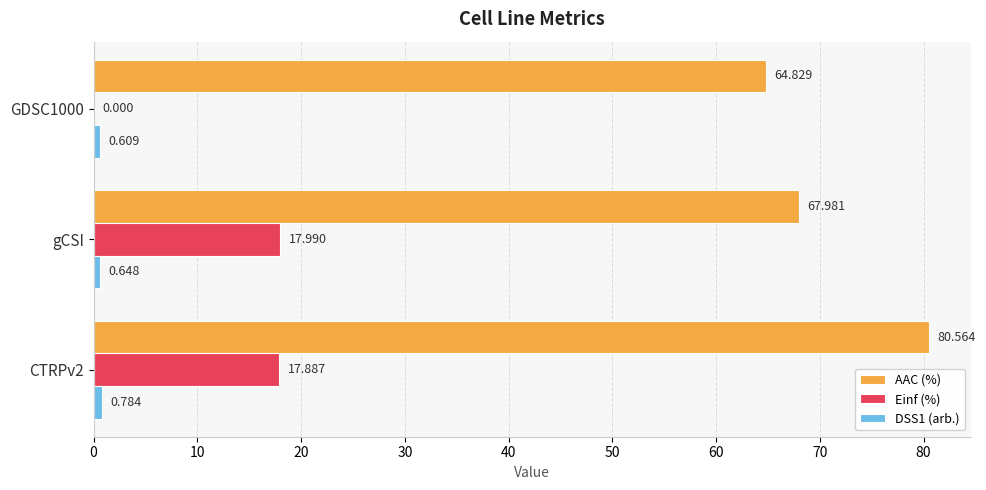

Is the value of Einf (%) at GDSC1000 greater than the value of AAC (%) at gCSI?

No